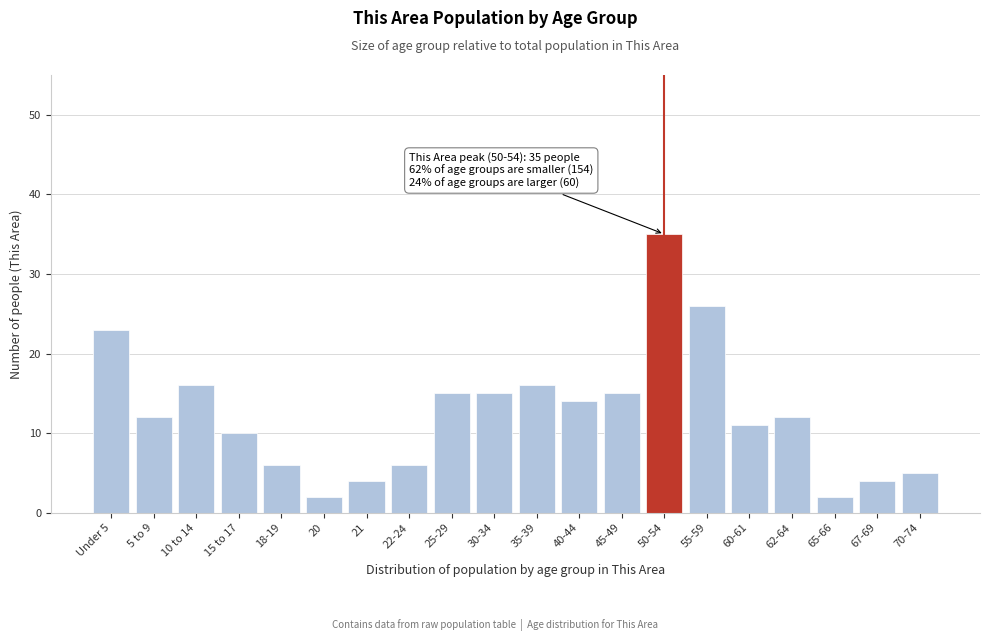

Reading left to right, list all the values displayed in this chart.

23	12	16	10	6	2	4	6	15	15	16	14	15	35	26	11	12	2	4	5